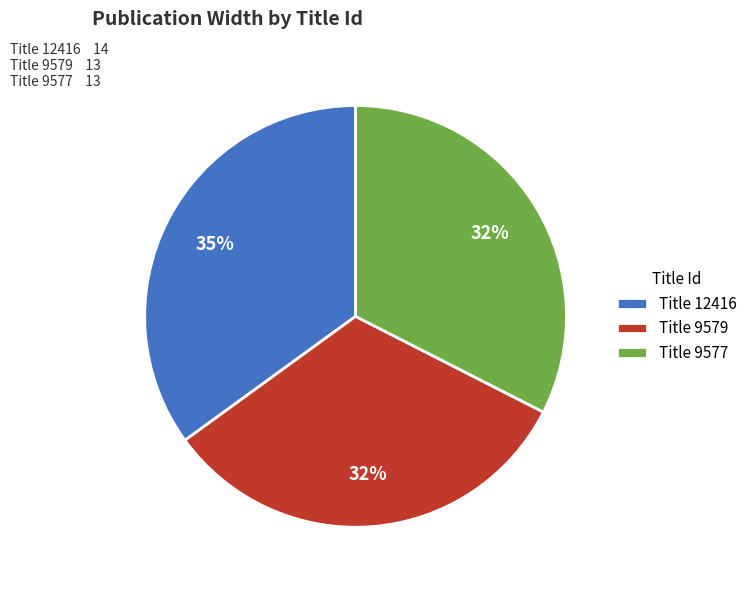

How many segments does this pie chart have?

3